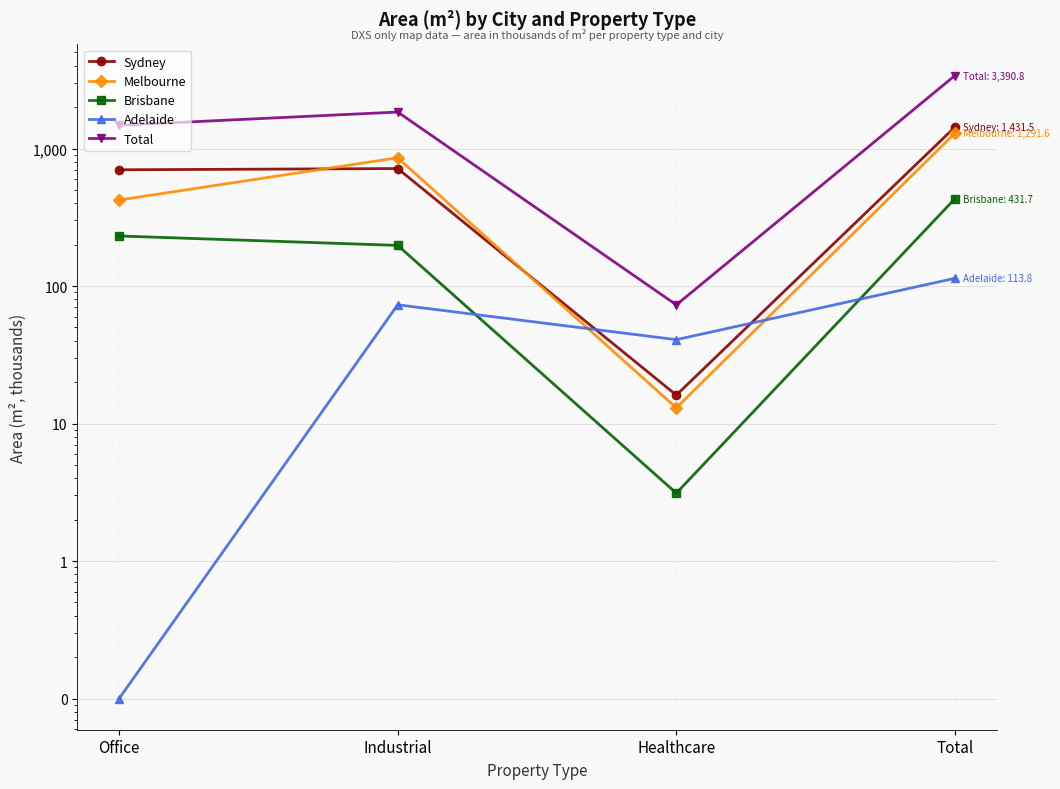

Rank the categories by Melbourne value from lowest to highest.

Healthcare, Office, Industrial, Total